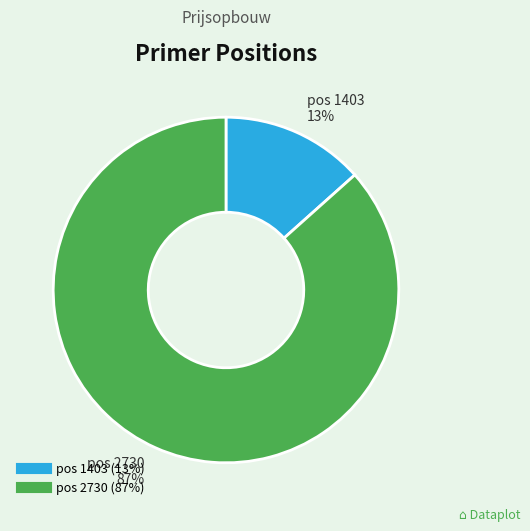

Does any single category account for the majority?

Yes